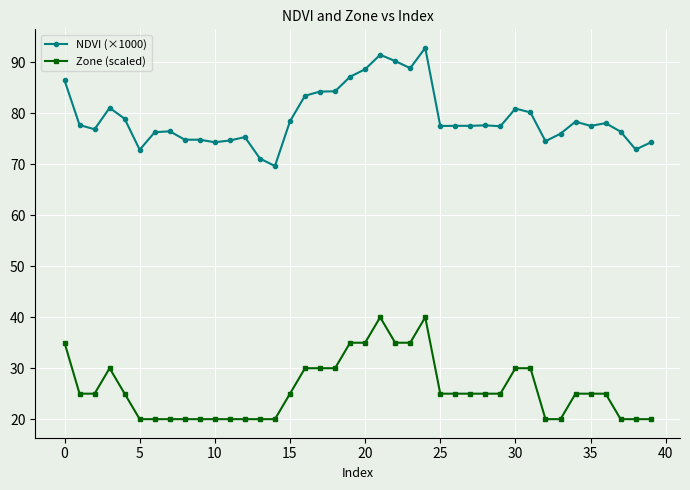

What is the lowest value of the Zone (scaled) series?

20.0